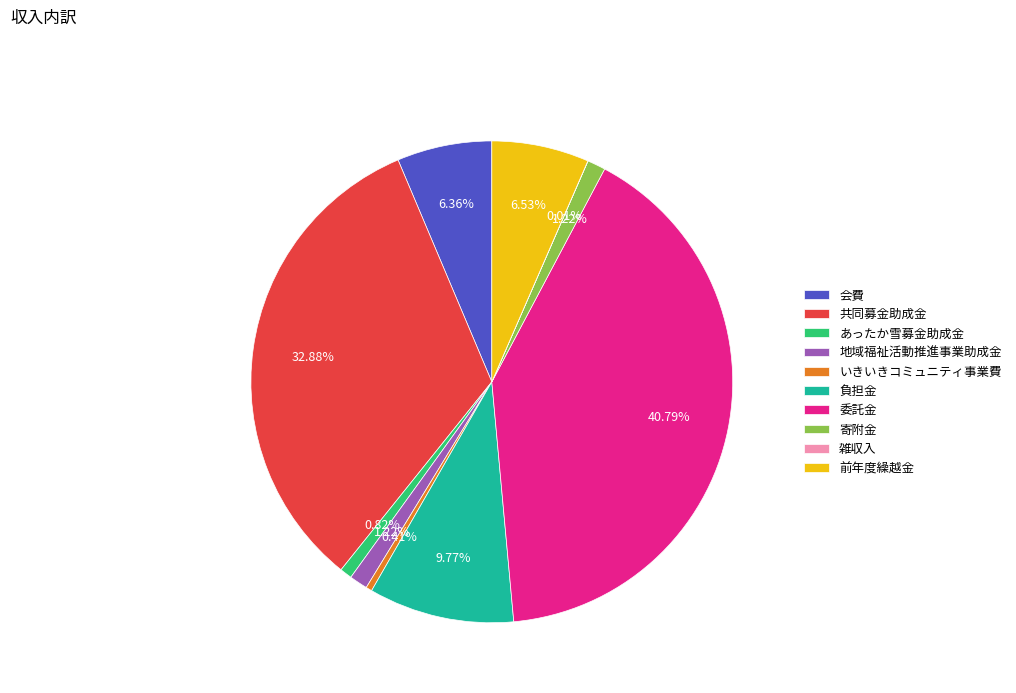

Which slice is the largest?

委託金